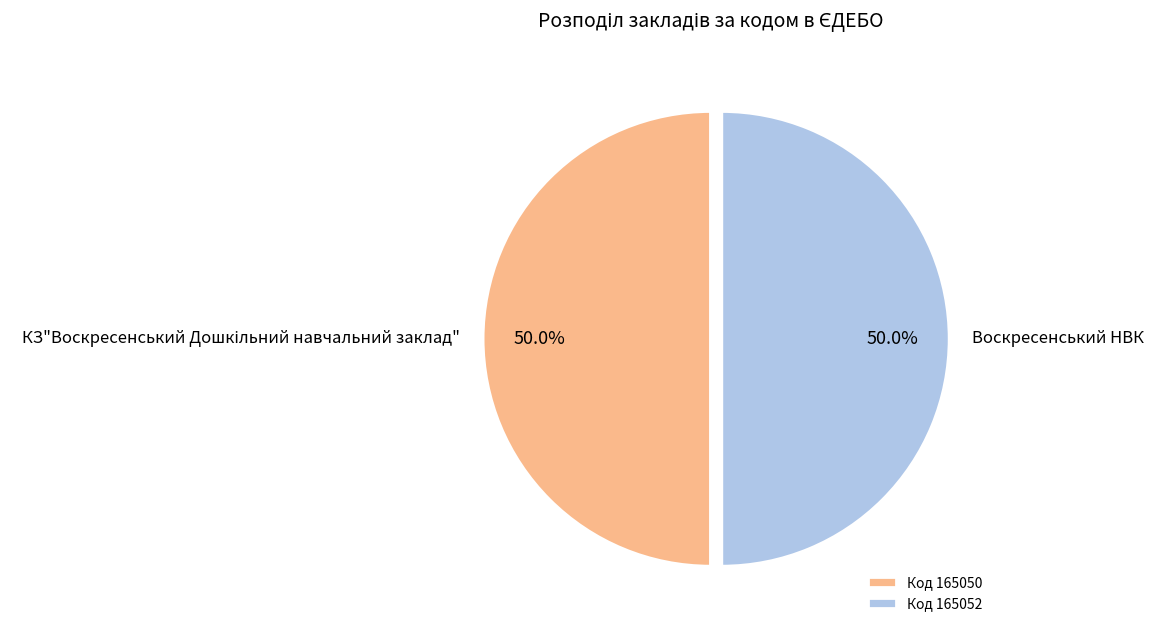

What portion of the pie excludes Воскресенський НВК?

50.0%